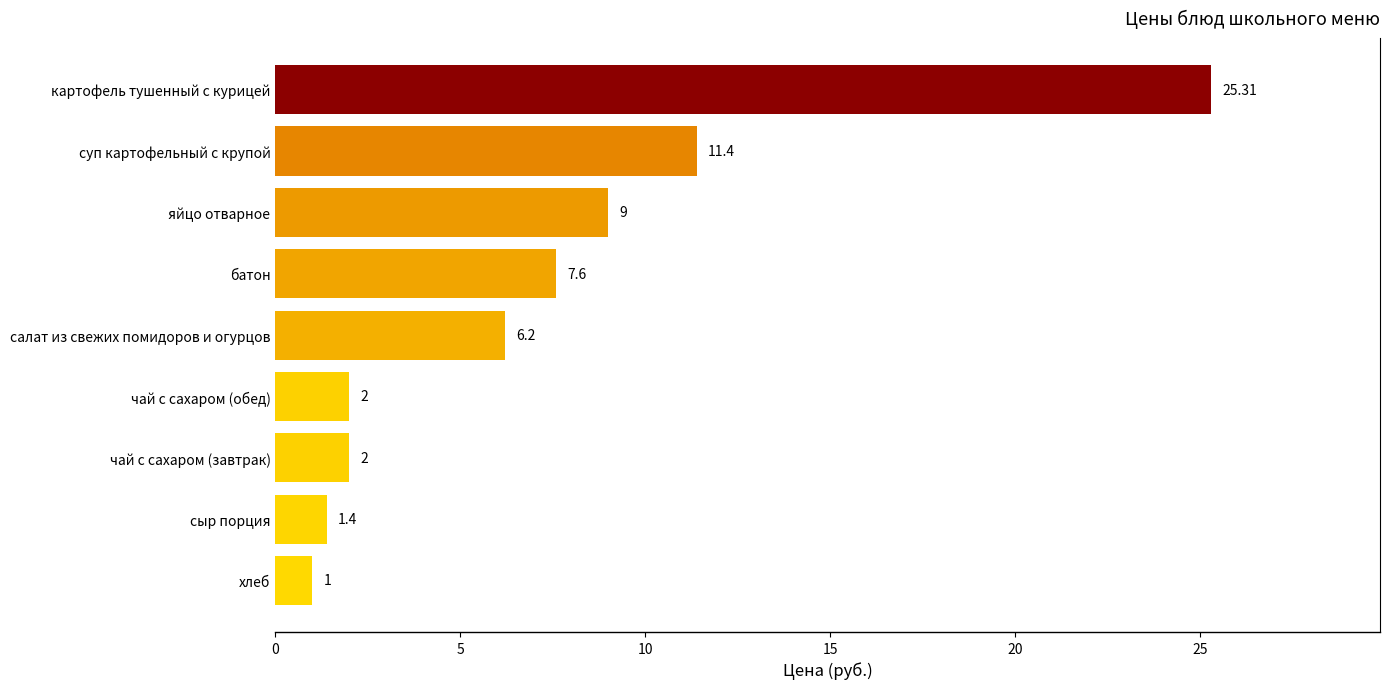

At which category does the chart reach its minimum across all series?

хлеб